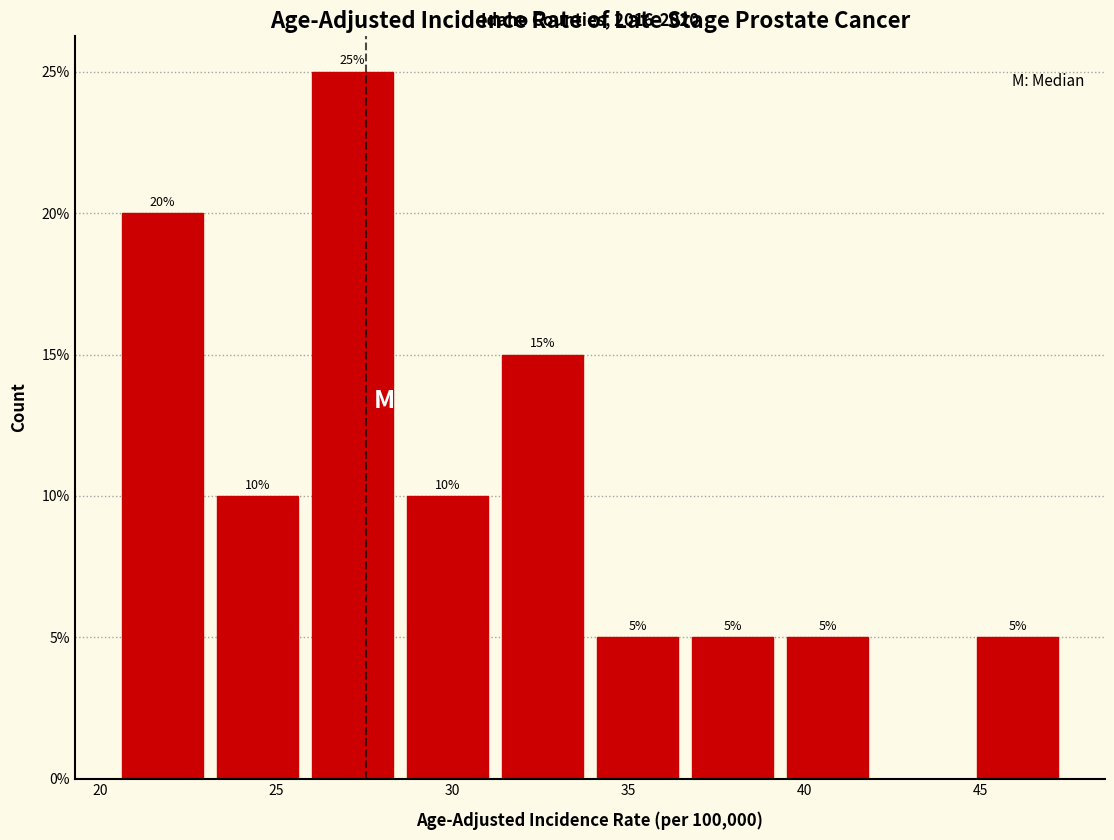

Which range on the x-axis has the tallest bar?

25.8 to 28.5